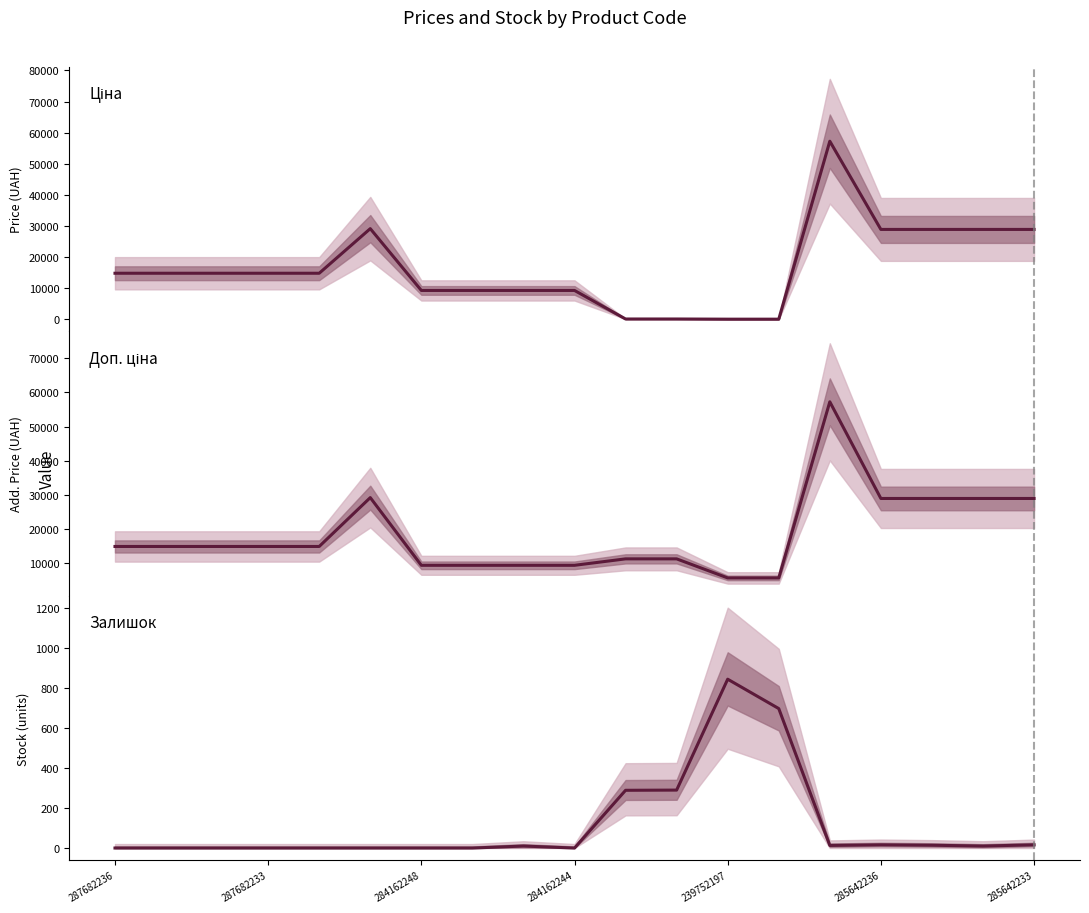

Which category has the lowest value in the Залишок series?

287682236